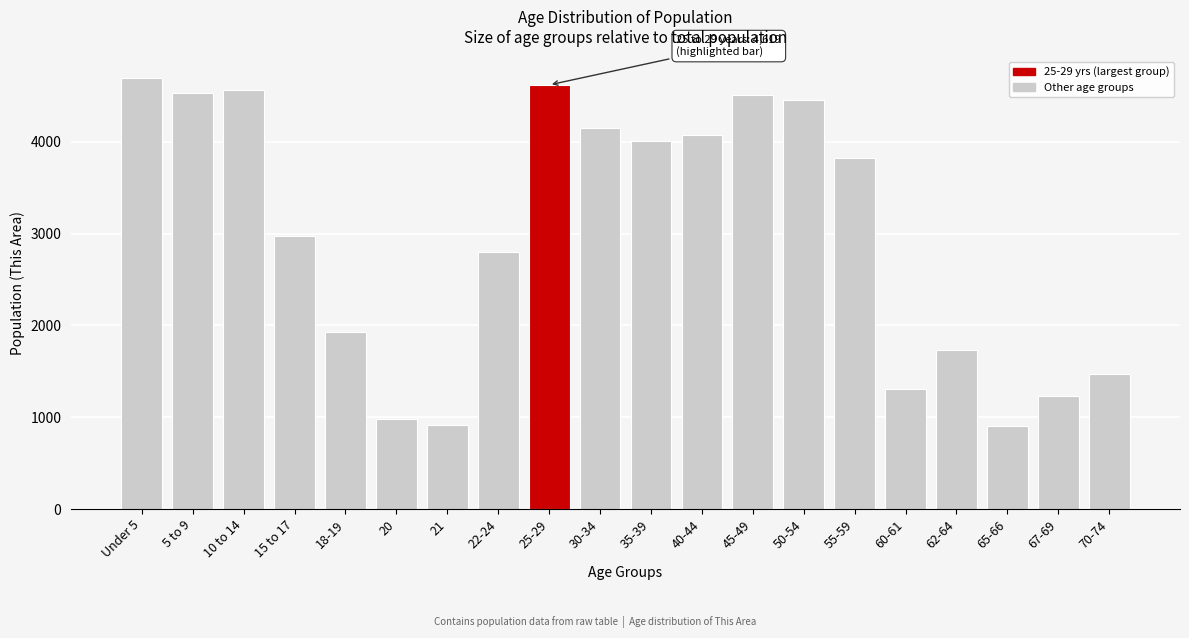

Is it true that the value at 30-34 is 5678?

False